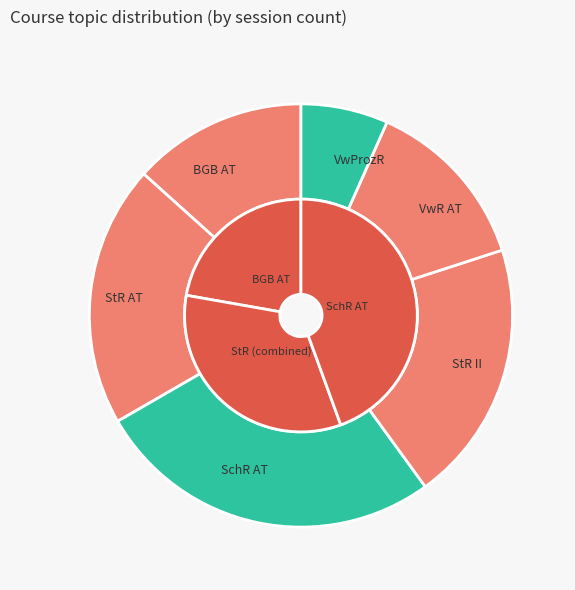

What is the ratio of the value at VwR AT to the value at VwProzR?

2.0